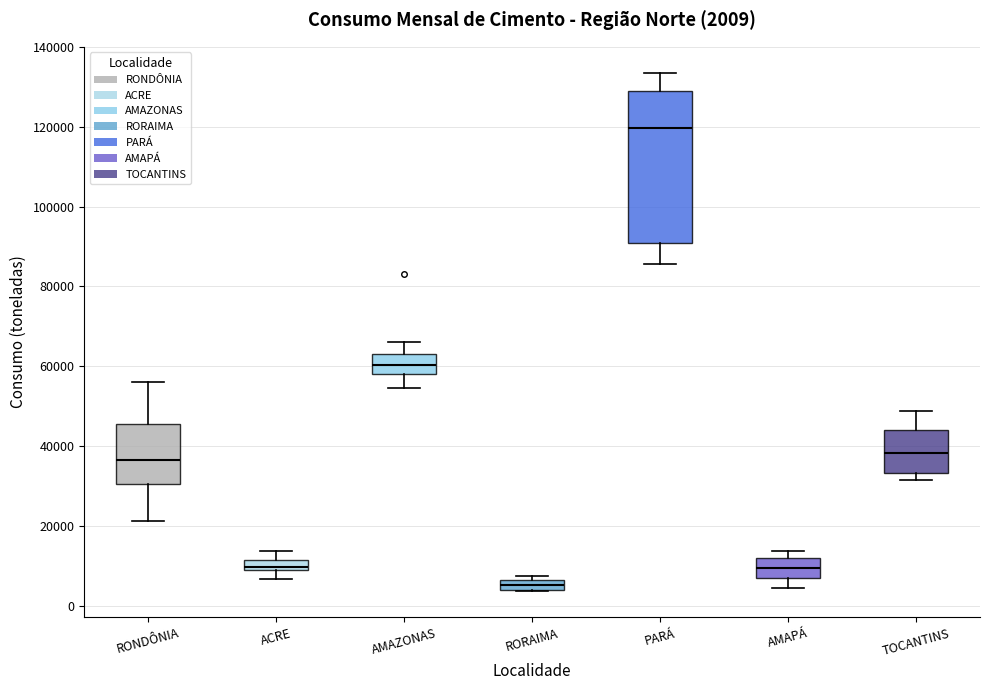

Comparing the boxes themselves (not the whiskers), which one is the tallest?

PARÁ